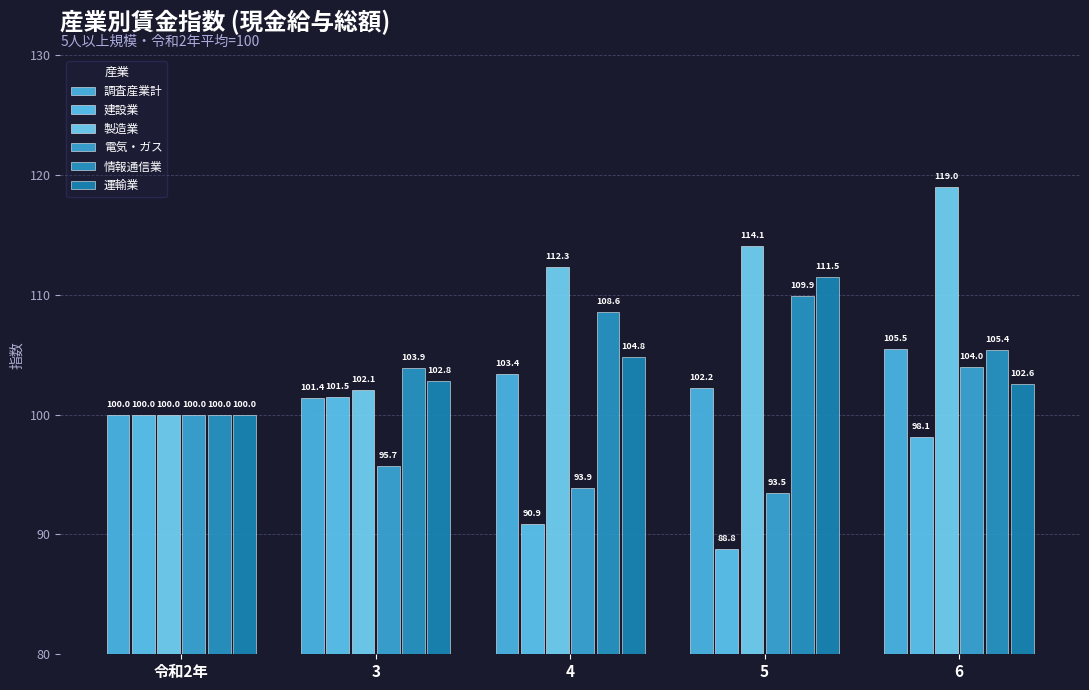

Reading right to left, what are all the values shown in this chart?

調査産業計: 105.5	102.2	103.4	101.4	100.0
建設業: 98.1	88.8	90.9	101.5	100.0
製造業: 119.0	114.1	112.3	102.1	100.0
電気・ガス: 104.0	93.5	93.9	95.7	100.0
情報通信業: 105.4	109.9	108.6	103.9	100.0
運輸業: 102.6	111.5	104.8	102.8	100.0